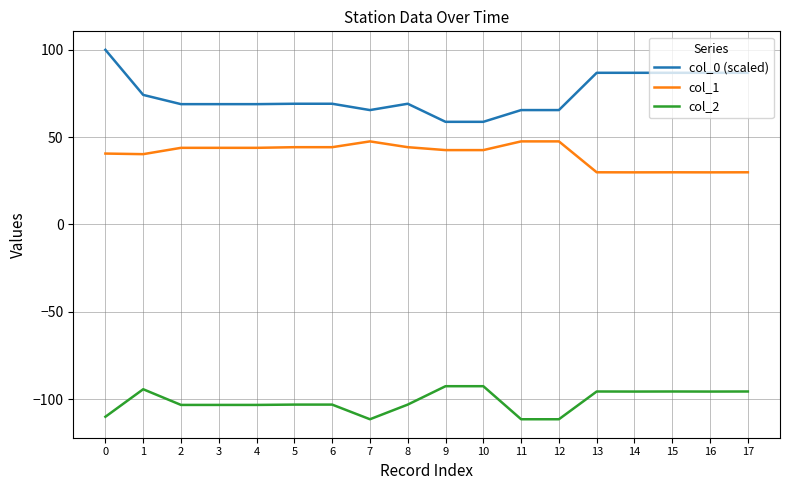

Rank the series by their average value, from highest to lowest.

col_0 (scaled), col_1, col_2